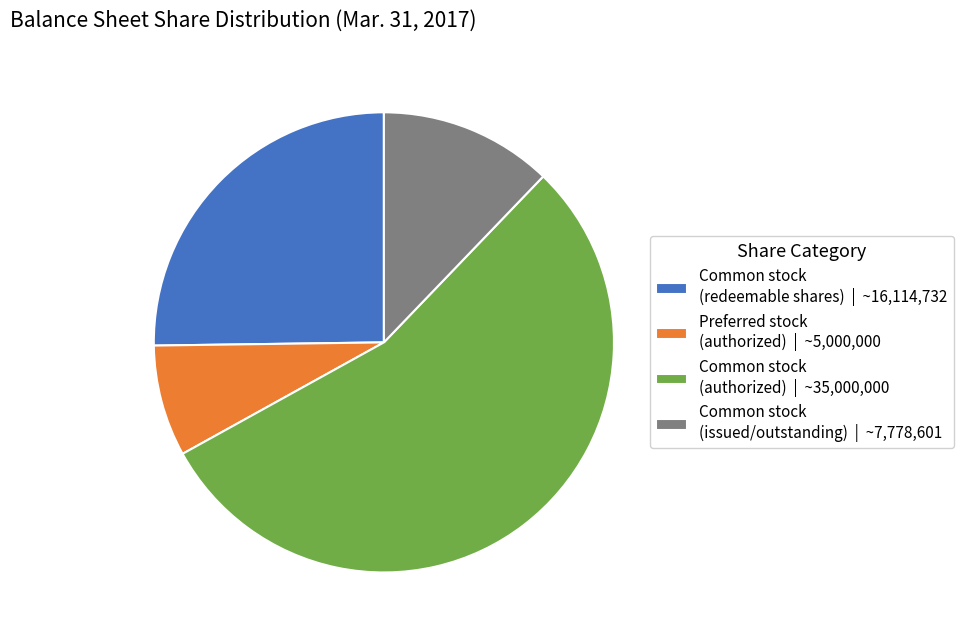

Is the sum of Common stock (authorized) | ~35,000,000 and Common stock (issued/outstanding) | ~7,778,601 greater than half?

Yes